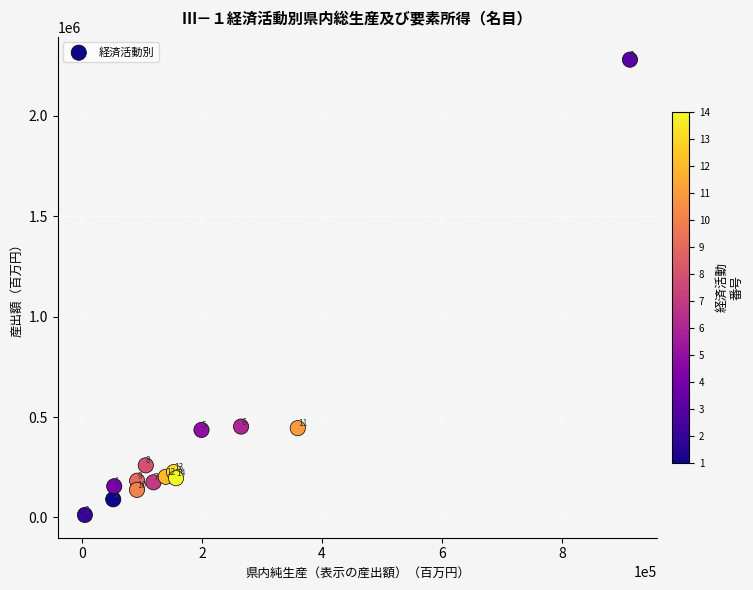

What is the range of Y values (max minus min)?

2267362.0